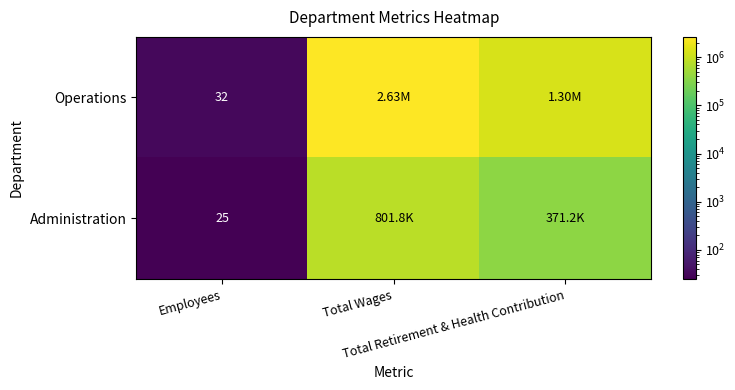

At how many categories does at least one series exceed 1185706?

2